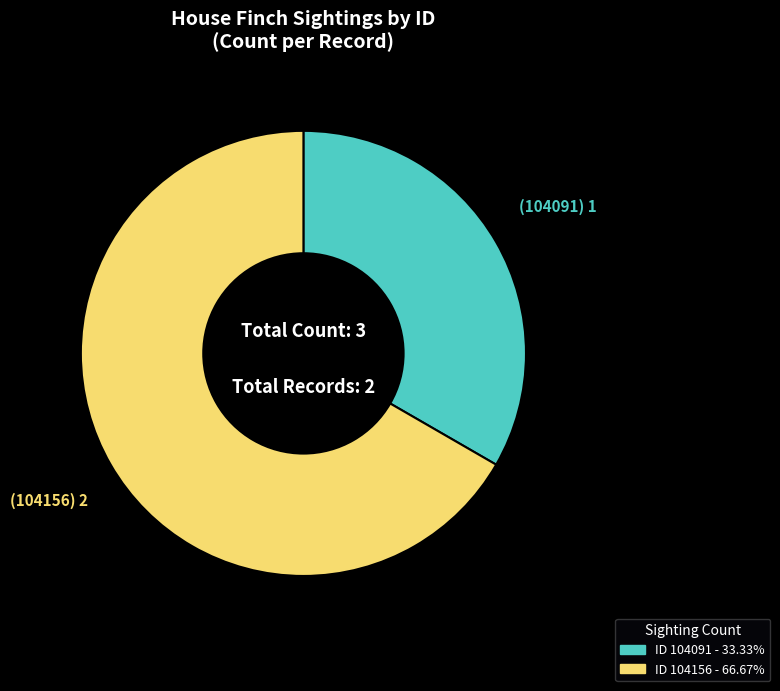

Is there any slice that represents more than half of the pie?

Yes